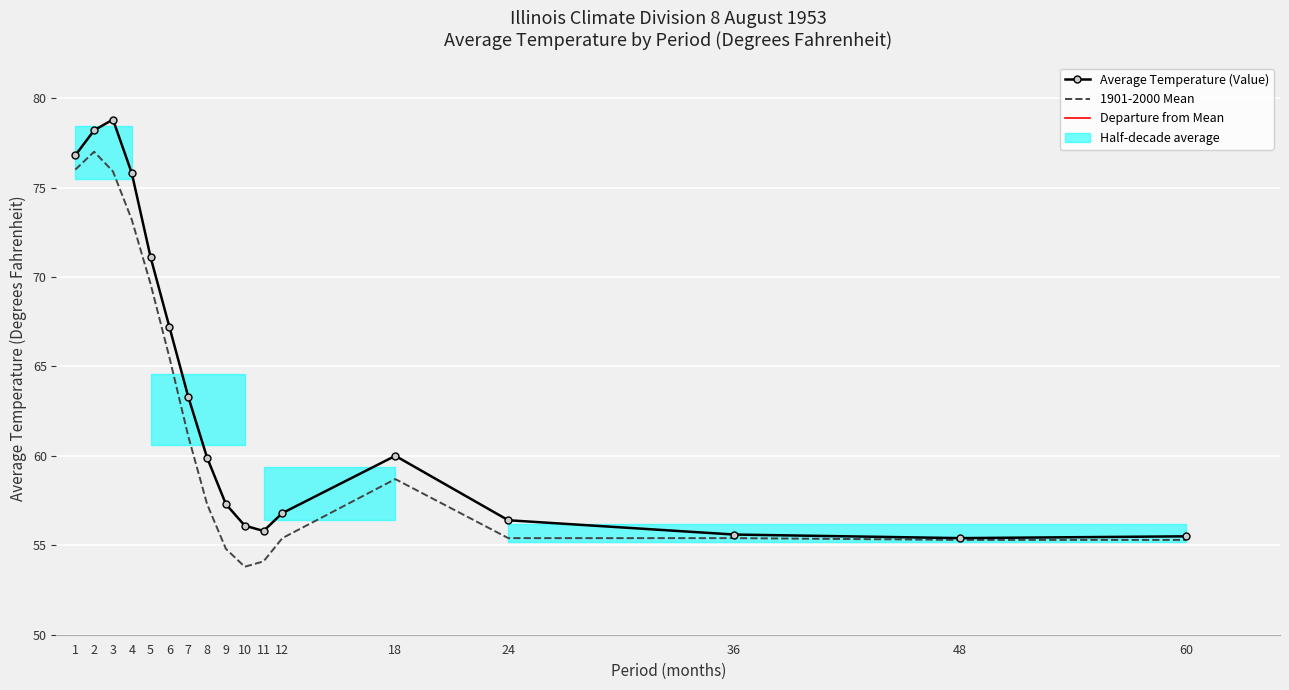

At which category does Departure from Mean reach its first local valley?

5